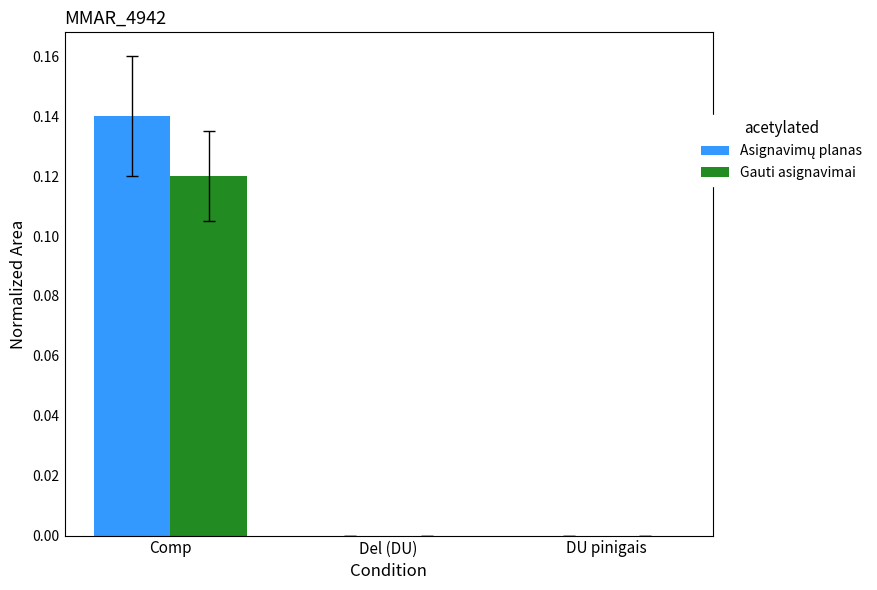

Does the chart contain stacked bars?

No